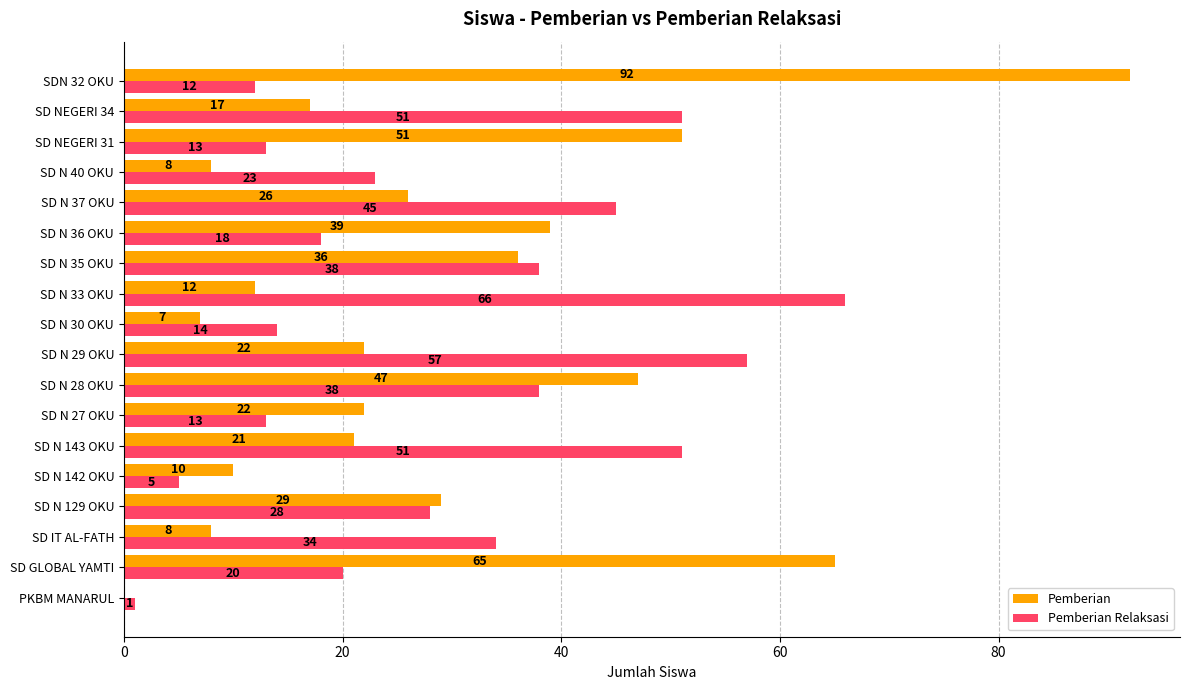

Which series has the largest total across all categories?

Pemberian Relaksasi